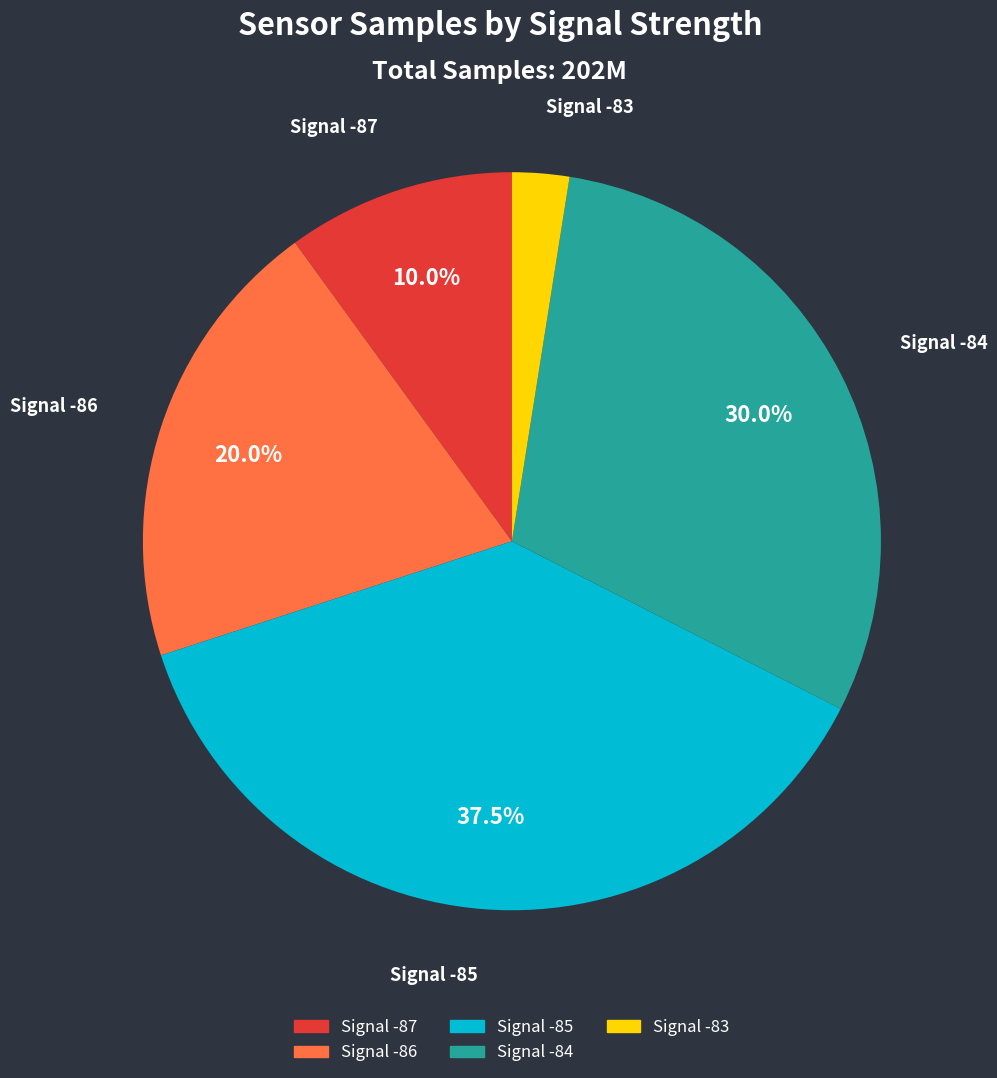

Does any single category account for the majority?

No